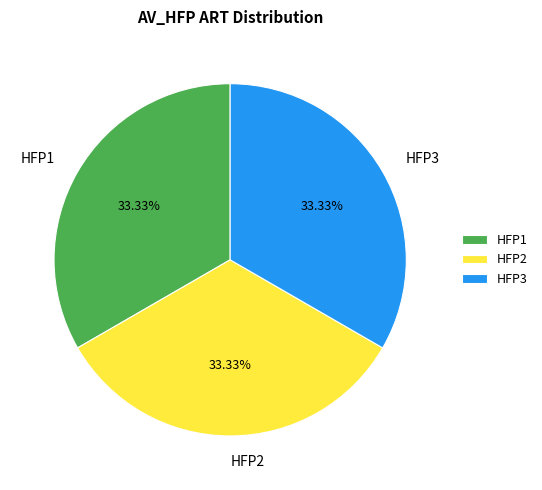

True or false: HFP2 accounts for 33% of the total.

True